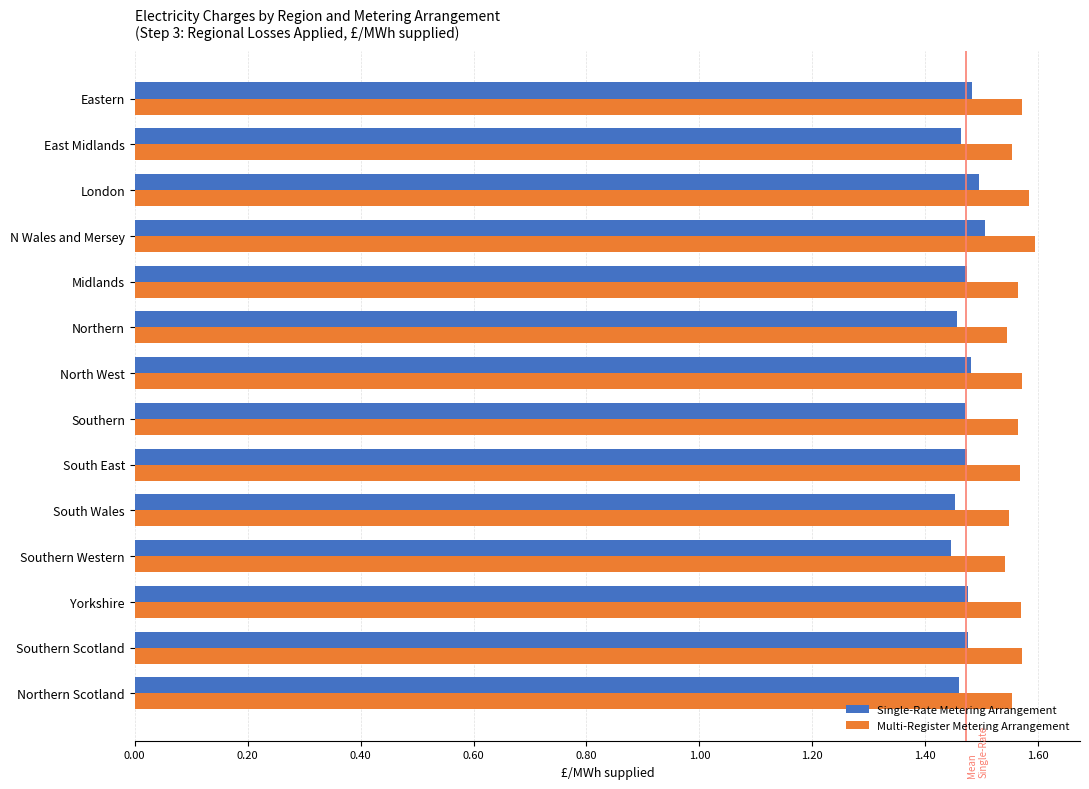

The Single-Rate Metering Arrangement series shows 1.9 at Northern Scotland. True or false?

False